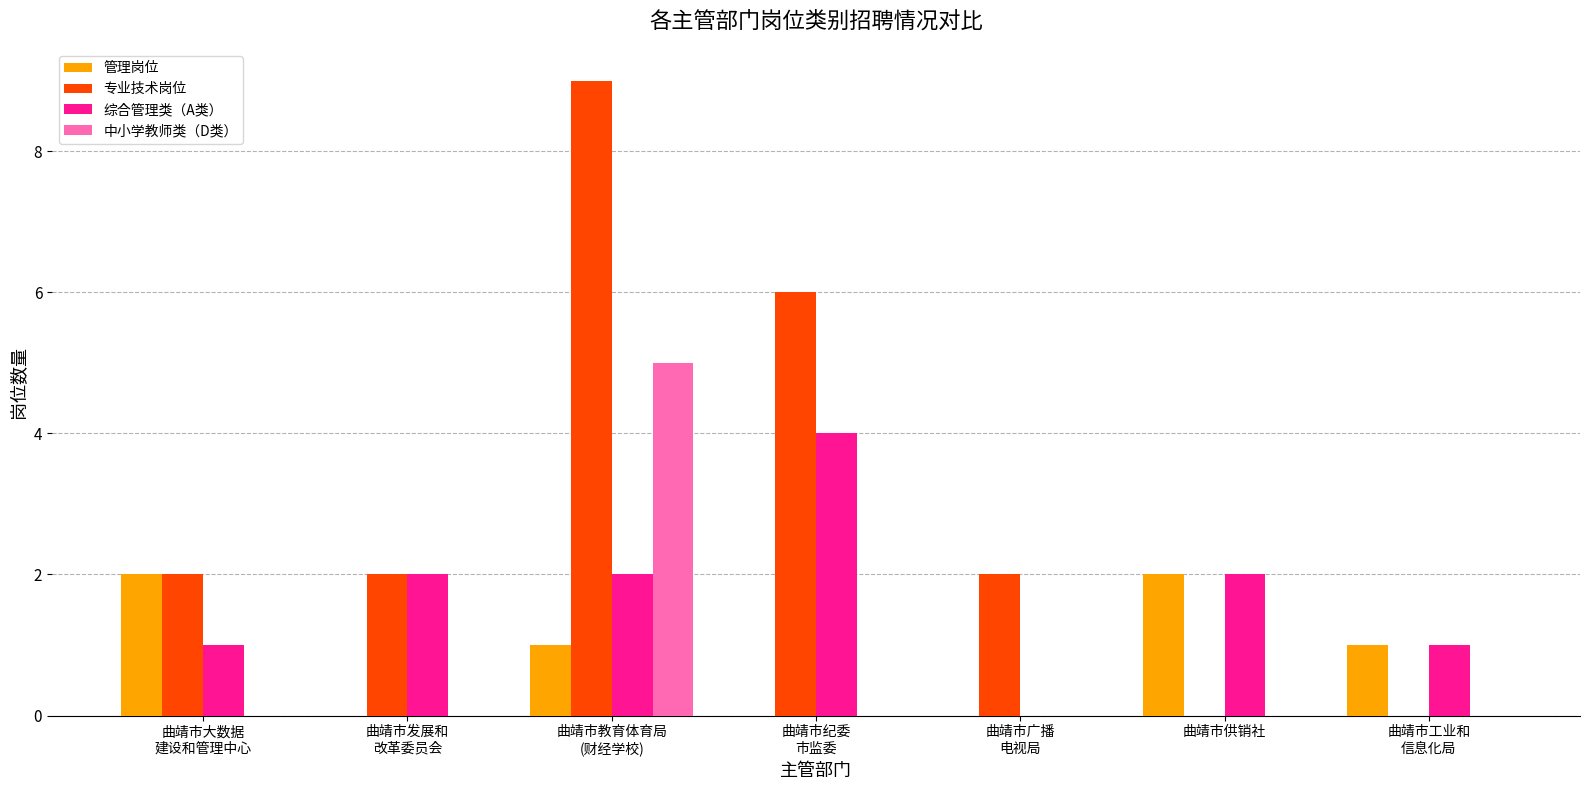

Is the value of 管理岗位 at 曲靖市广播
电视局 greater than the value of 专业技术岗位 at 曲靖市发展和
改革委员会?

No